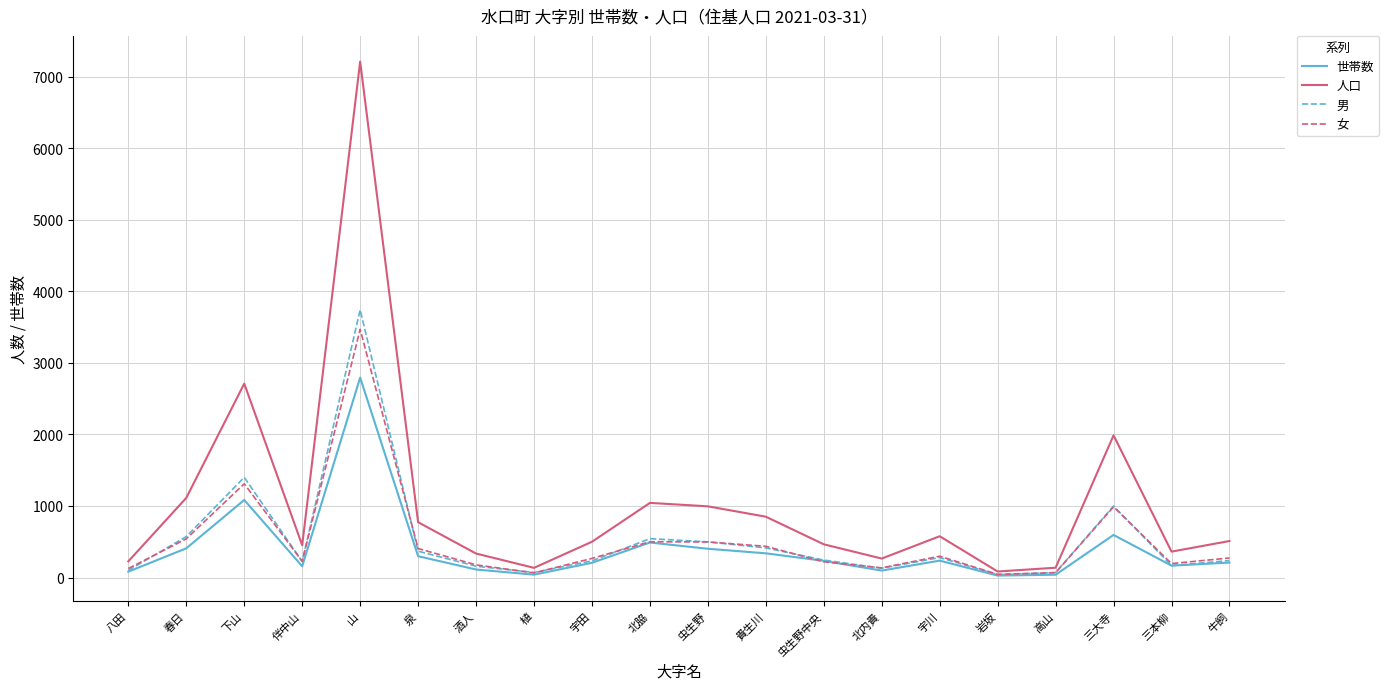

What value does the 人口 series have at 宇田?

500